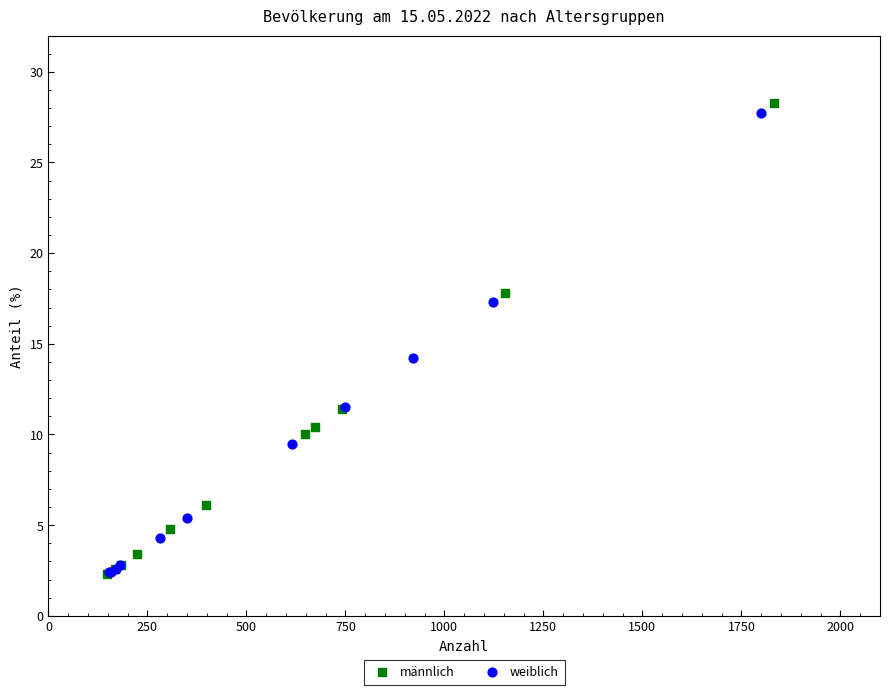

Which series contains the highest Y value?

männlich